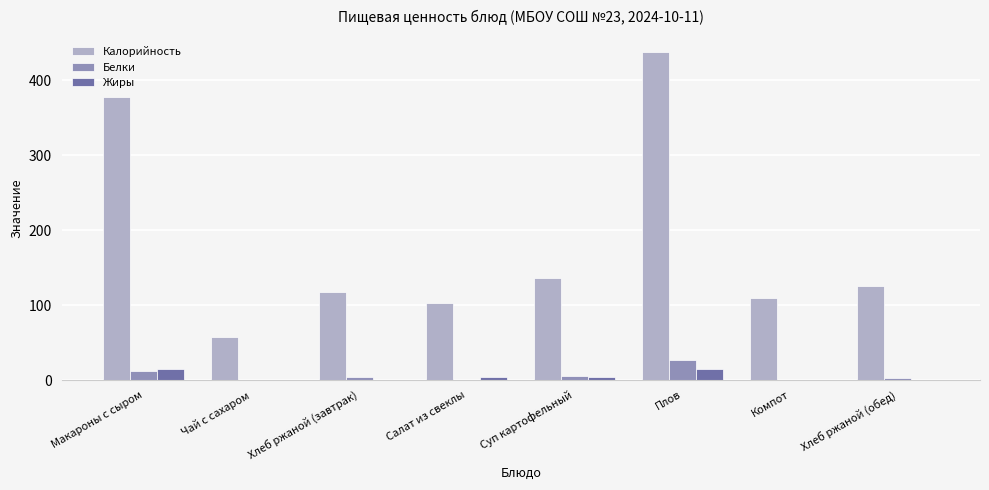

Is it true that Калорийность equals 377.0 at Макароны с сыром?

True